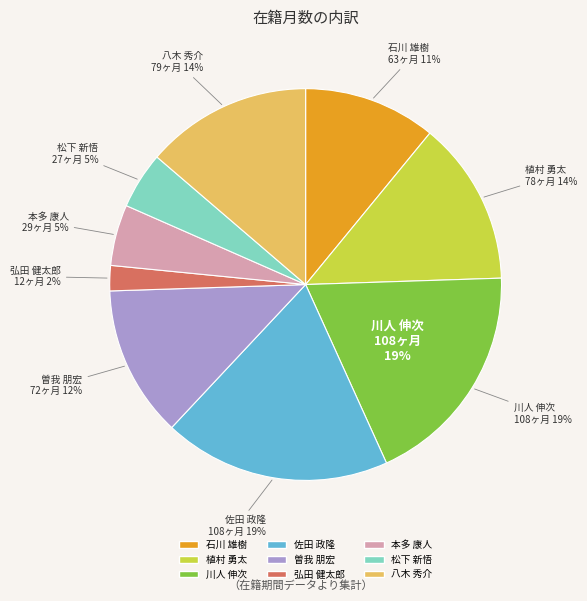

To the nearest percent, what is the average slice percentage?

11%